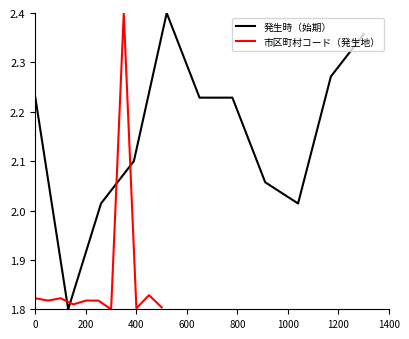

What is the value of the 発生時（始期） point at the 11th from the left?

2.4